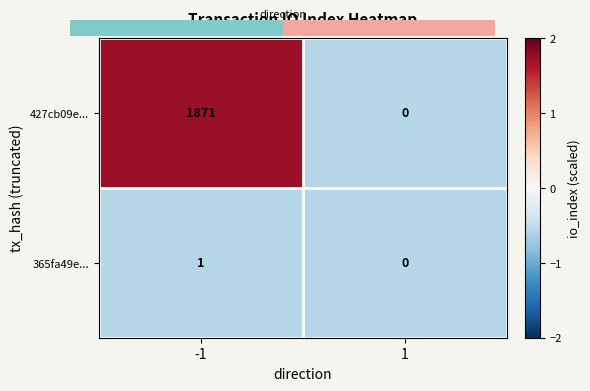

Which series has the largest total across all categories?

427cb09e...